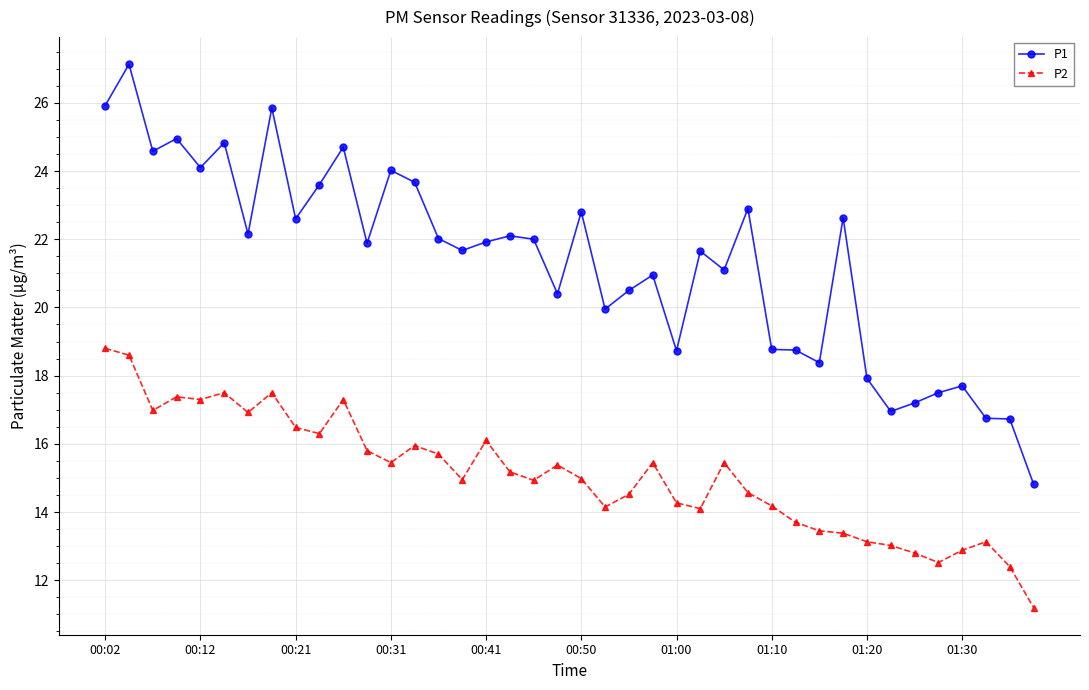

What is the sum of all P2 values?

603.8